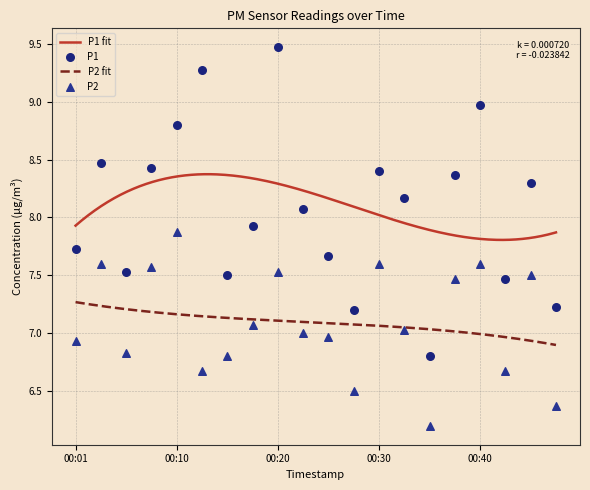

Which series has the widest spread of Y values?

P1